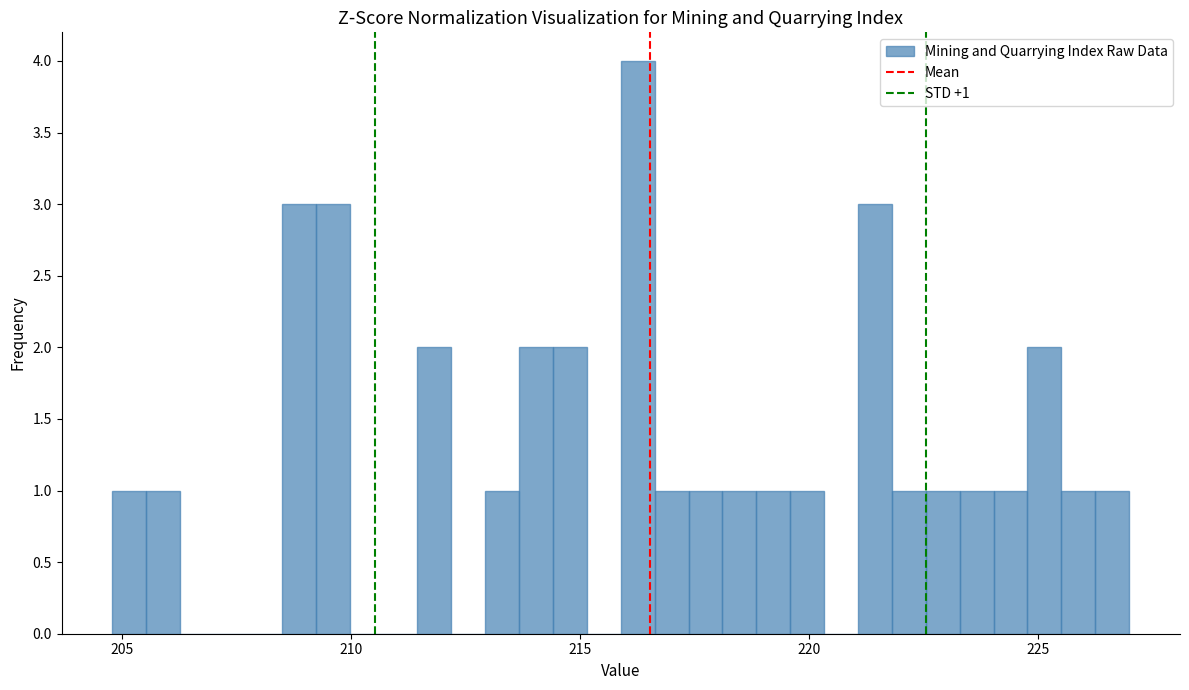

Around what value on the x-axis is the tallest bar? Give the approximate position of its centre, as read against the axis.

216.5